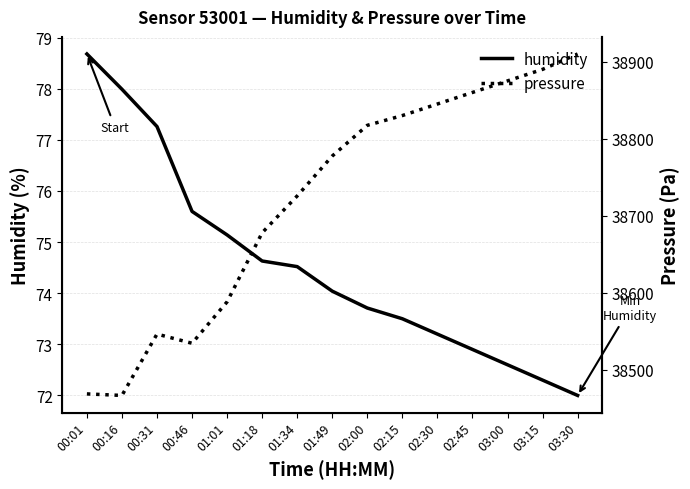

True or false: pressure has a value of 67710.2 at 01:34.

False